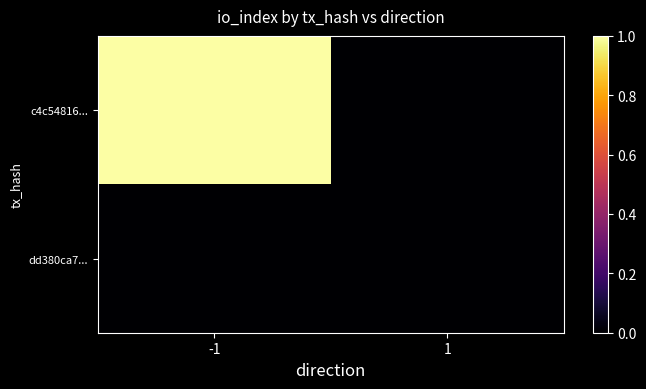

Reading left to right, list all the values displayed in this chart.

c4c54816...: -1=1	1=0
dd380ca7...: -1=0	1=0